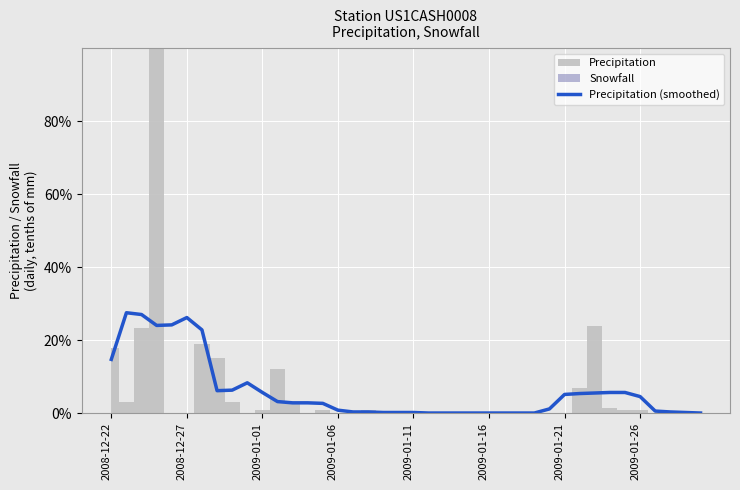

The value at 36 is 0.0. True or false?

True